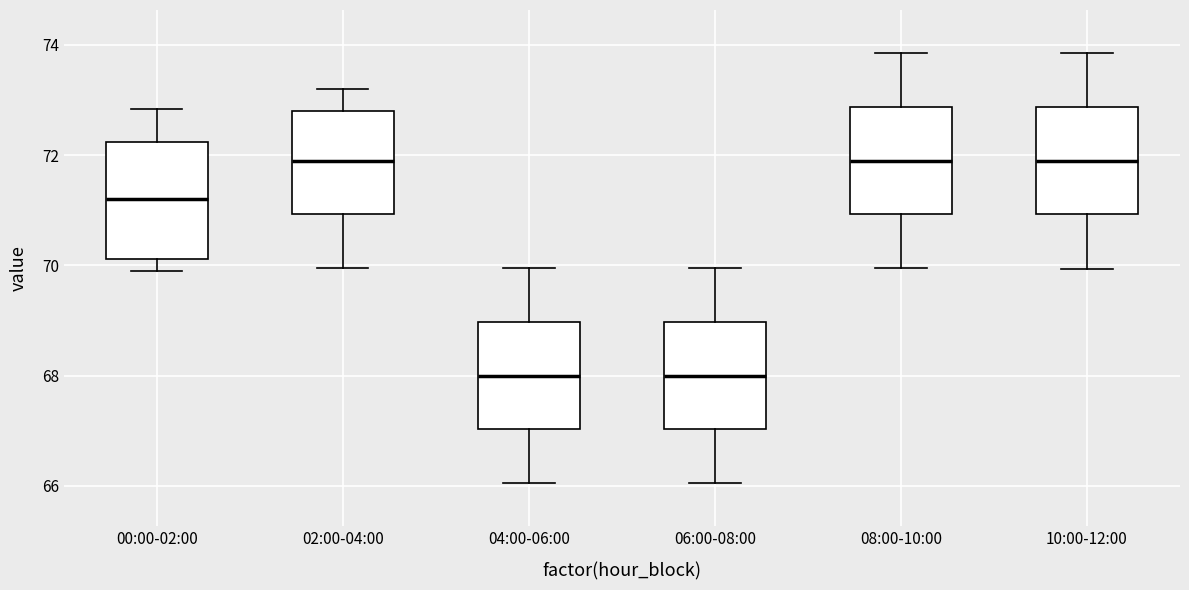

Reading left to right, read every box against the y-axis: the position of its median line, the range the box covers, and the ends of its whiskers. The values are not printed on the chart, so give them approximately, as read against the axis.

00:00-02:00: median 71.2, box 70.2 to 72.2, whiskers 69.8 to 72.8
02:00-04:00: median 72.0, box 71.0 to 72.8, whiskers 70.0 to 73.2
04:00-06:00: median 68.0, box 67.0 to 69.0, whiskers 66.0 to 70.0
06:00-08:00: median 68.0, box 67.0 to 69.0, whiskers 66.0 to 70.0
08:00-10:00: median 72.0, box 71.0 to 72.8, whiskers 70.0 to 73.8
10:00-12:00: median 72.0, box 71.0 to 72.8, whiskers 70.0 to 73.8